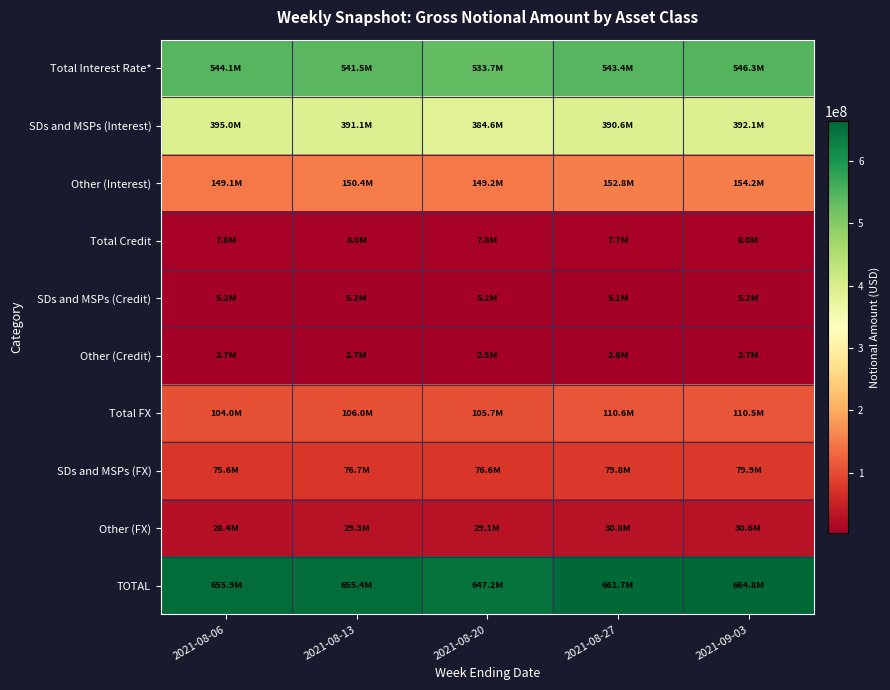

What is the greatest value displayed?

664764833